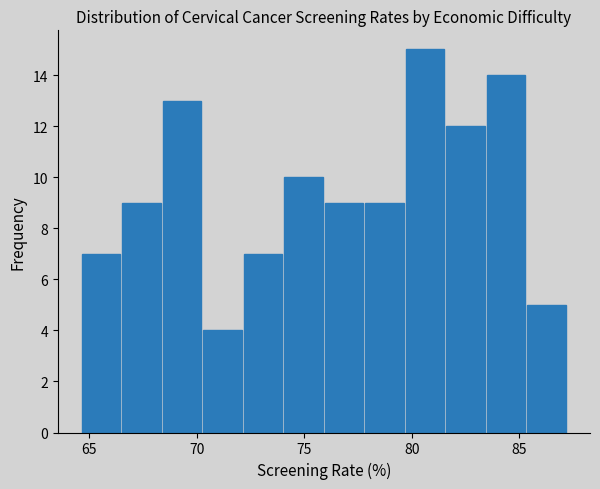

Around what value on the x-axis is the tallest bar? Give the approximate position of its centre, as read against the axis.

80.5